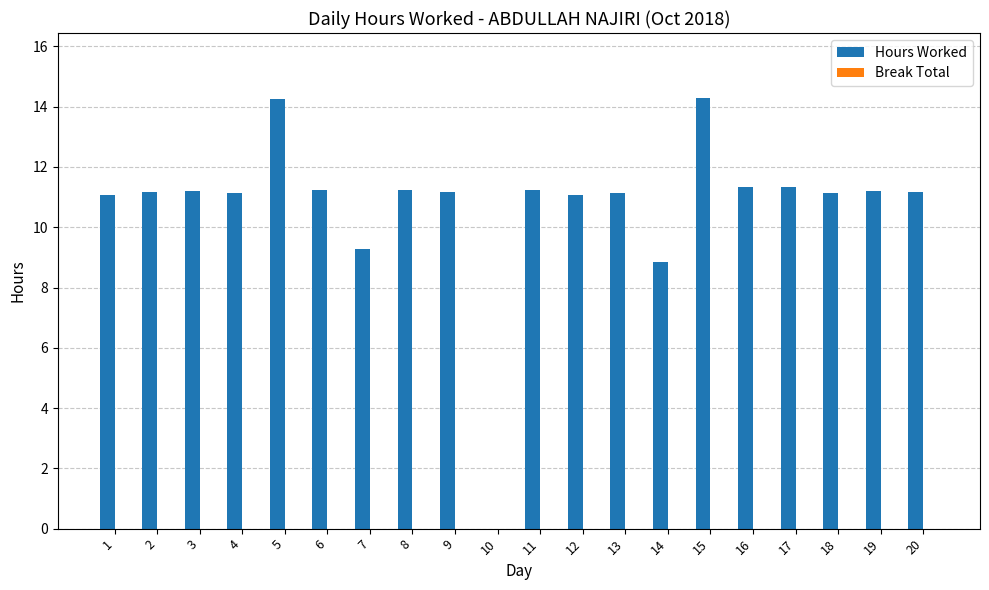

What is the greatest value displayed?

14.3